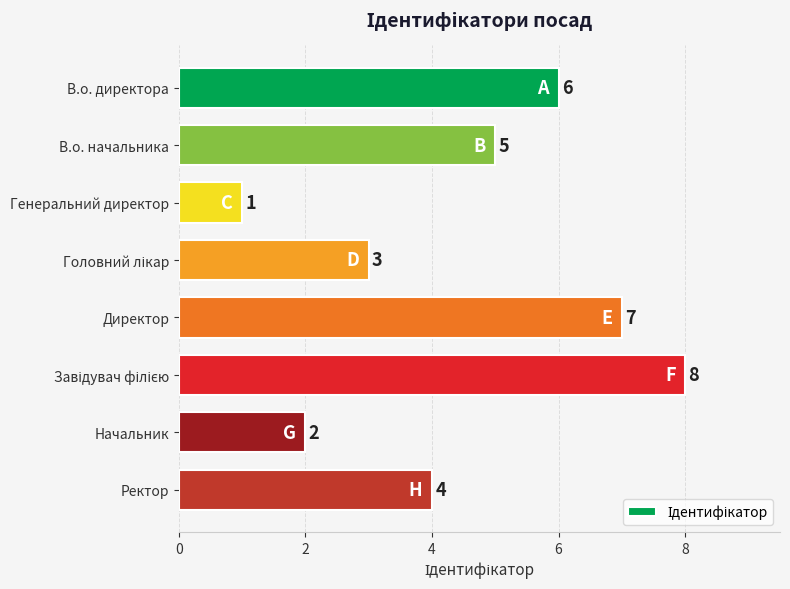

What is the change in value from Начальник to Ректор?

+2